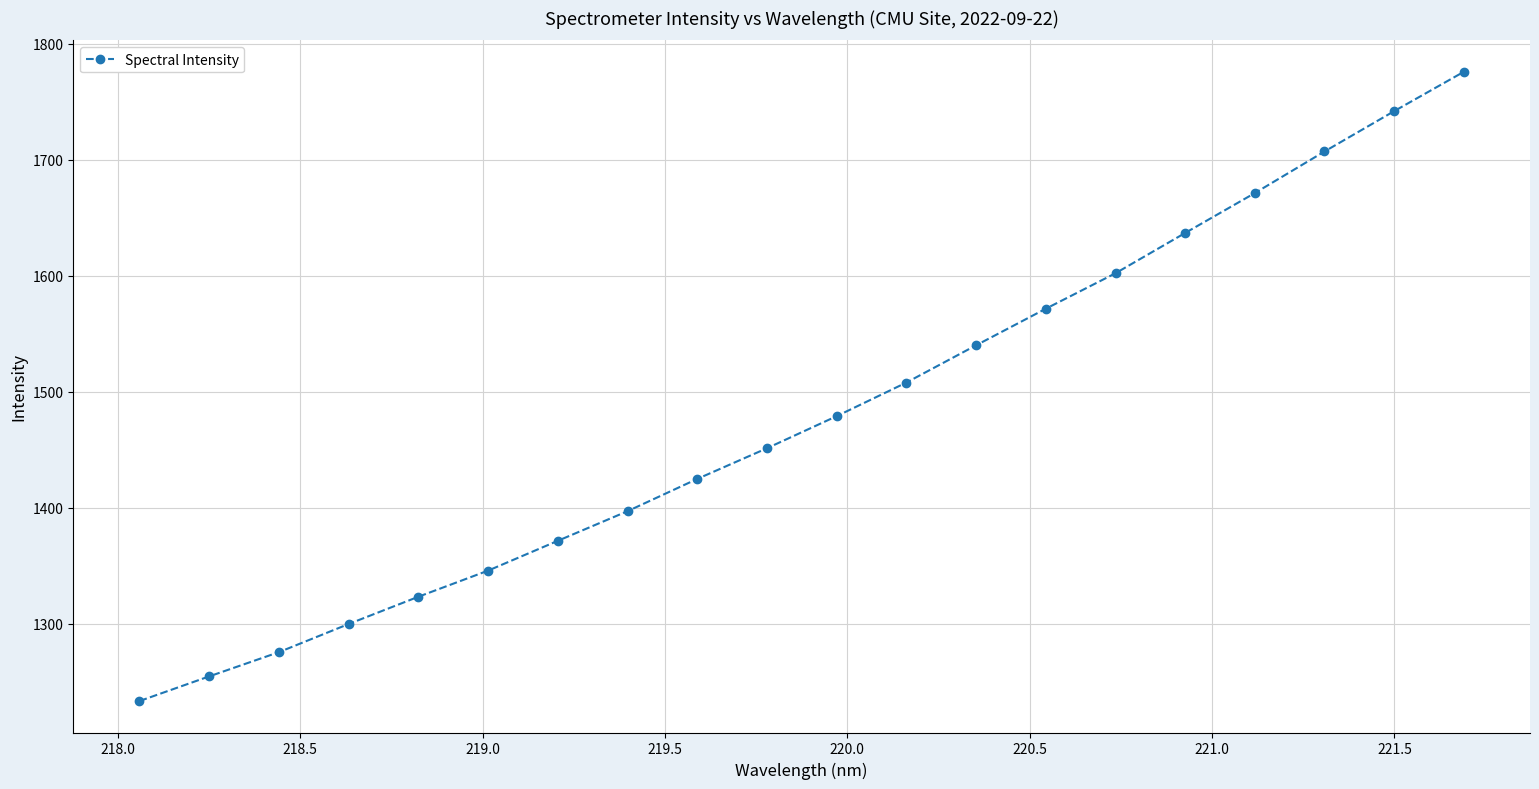

True or false: the data has more than 2 interior local peaks.

False